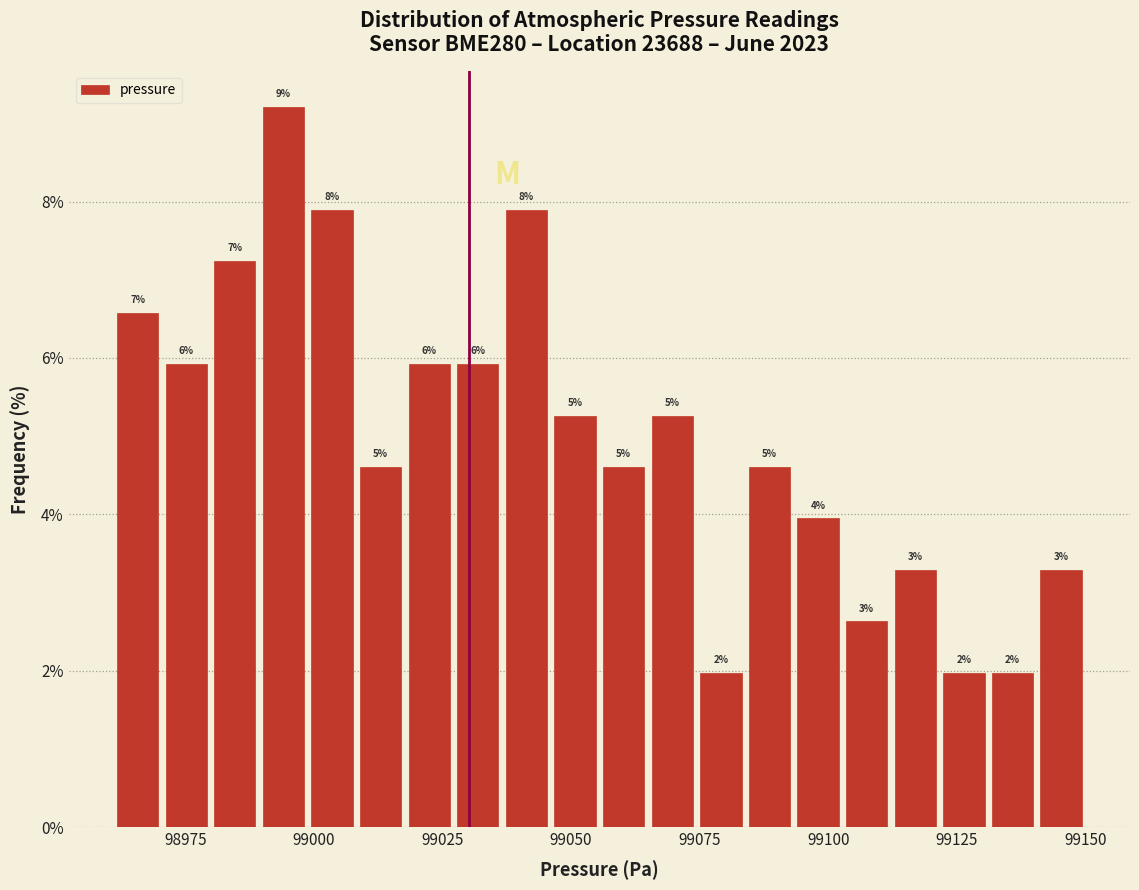

Read against the x-axis, roughly where is the centre of the tallest bar?

98995